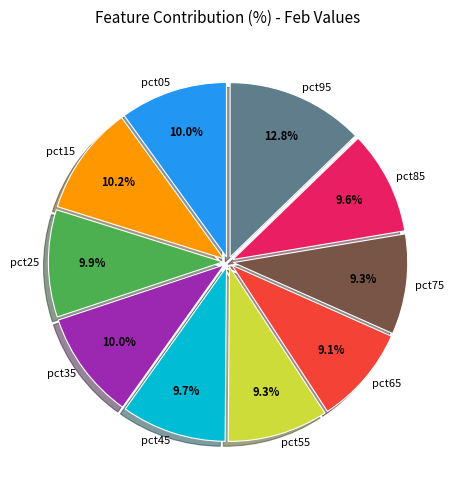

How many slices are in this pie chart?

10